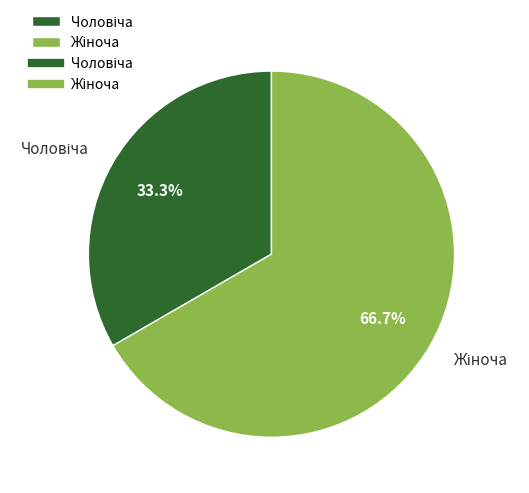

Is there a majority slice in this chart?

Yes